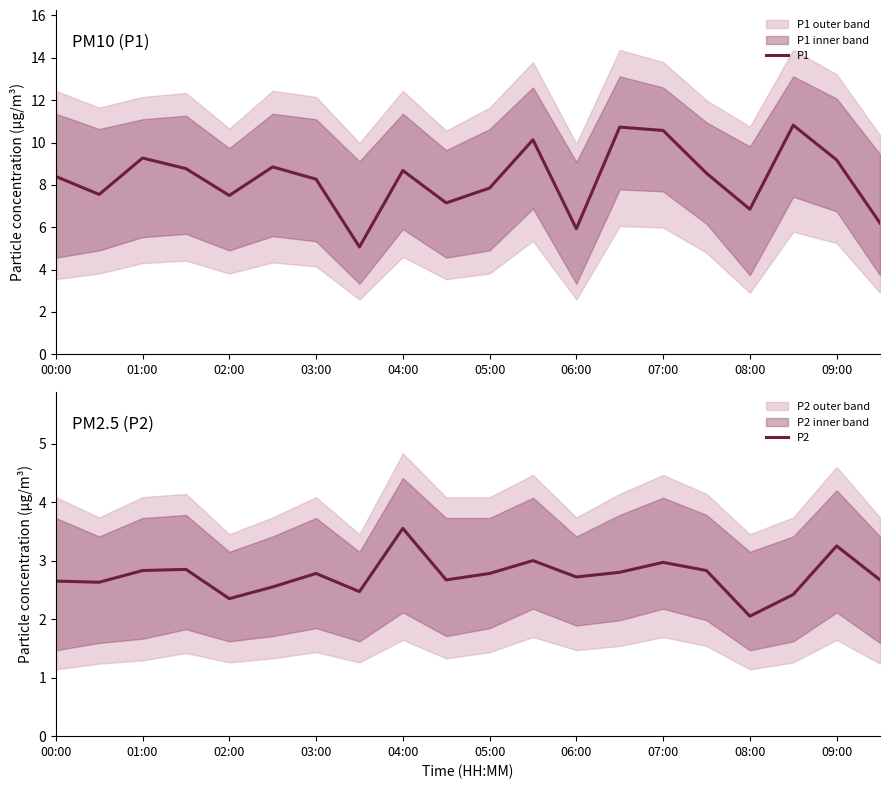

What is the spread (max minus min) of values at 17?

8.4